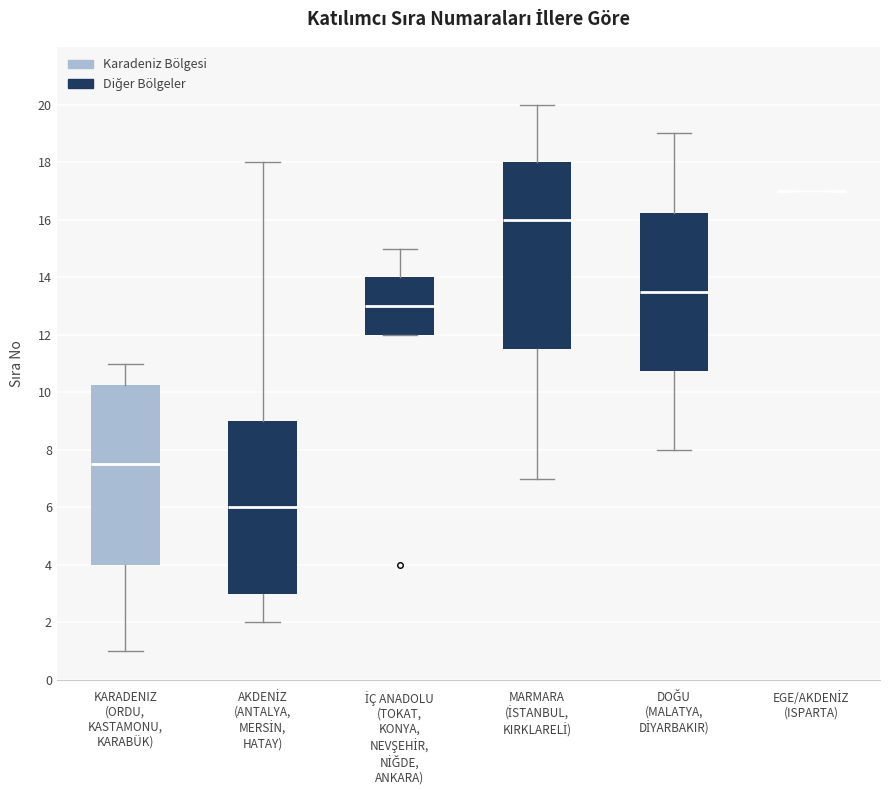

Reading left to right, transcribe this box plot: for each box, give where its median line is, the range the box spans, and where its two whiskers end, as read against the y-axis. The values are not printed on the chart, so give them approximately, as read against the axis.

KARADENIZ (ORDU, KASTAMONU, KARABÜK): median 7.6, box 4.0 to 10.2, whiskers 1.0 to 11.0
AKDENİZ (ANTALYA, MERSİN, HATAY): median 6.0, box 3.0 to 9.0, whiskers 2.0 to 18.0
İÇ ANADOLU (TOKAT, KONYA, NEVŞEHİR, NİĞDE, ANKARA): median 13.0, box 12.0 to 14.0, whiskers 12.0 to 15.0
MARMARA (İSTANBUL, KIRKLARELİ): median 16.0, box 11.6 to 18.0, whiskers 7.0 to 20.0
DOĞU (MALATYA, DİYARBAKIR): median 13.6, box 10.8 to 16.2, whiskers 8.0 to 19.0
EGE/AKDENİZ (ISPARTA): box collapsed to a line at 17.0, whiskers 17.0 to 17.0